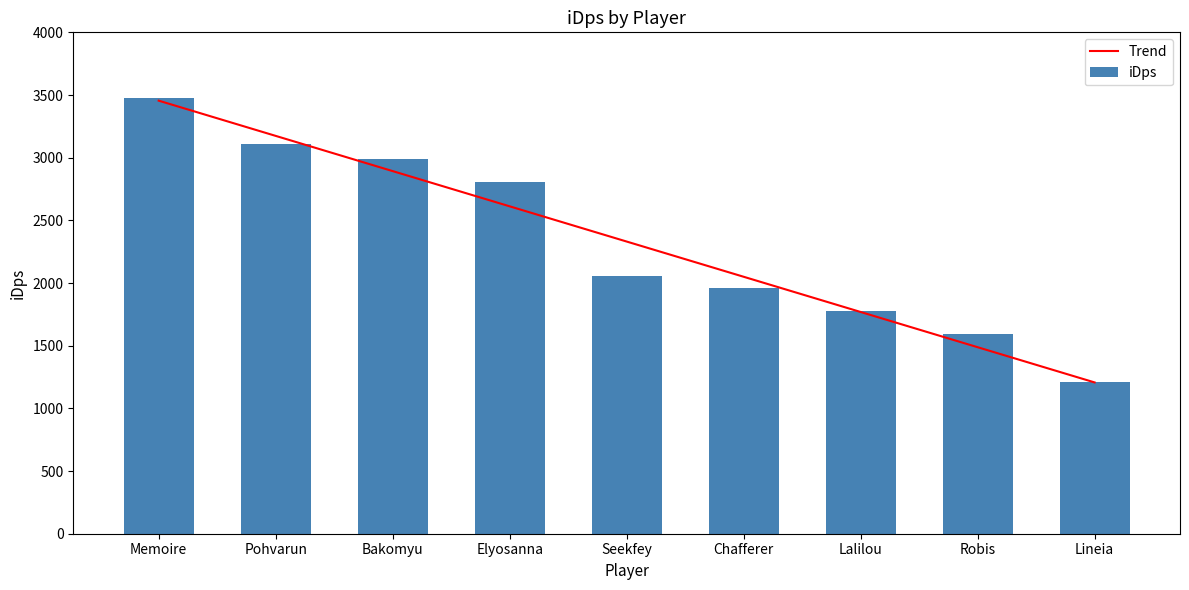

Which category has the lowest value in the Trend series?

Lineia